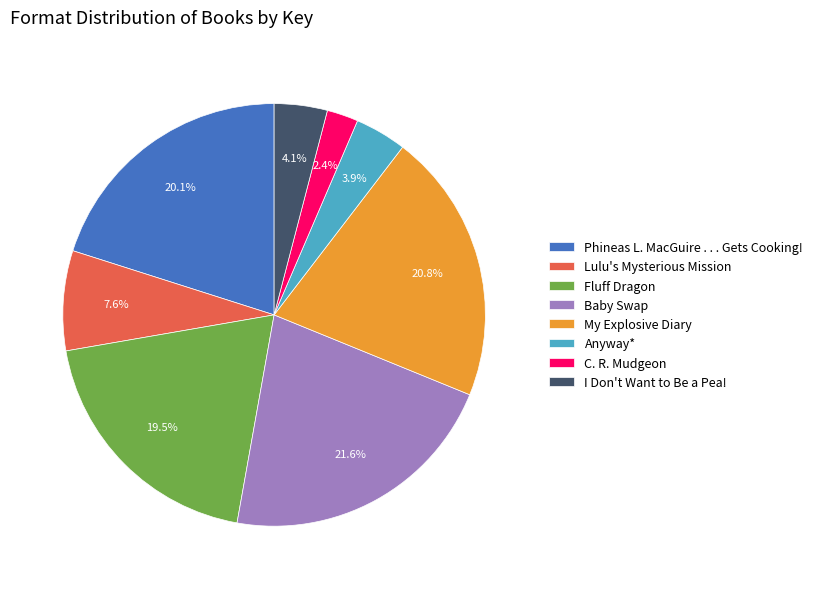

How many segments does this pie chart have?

8